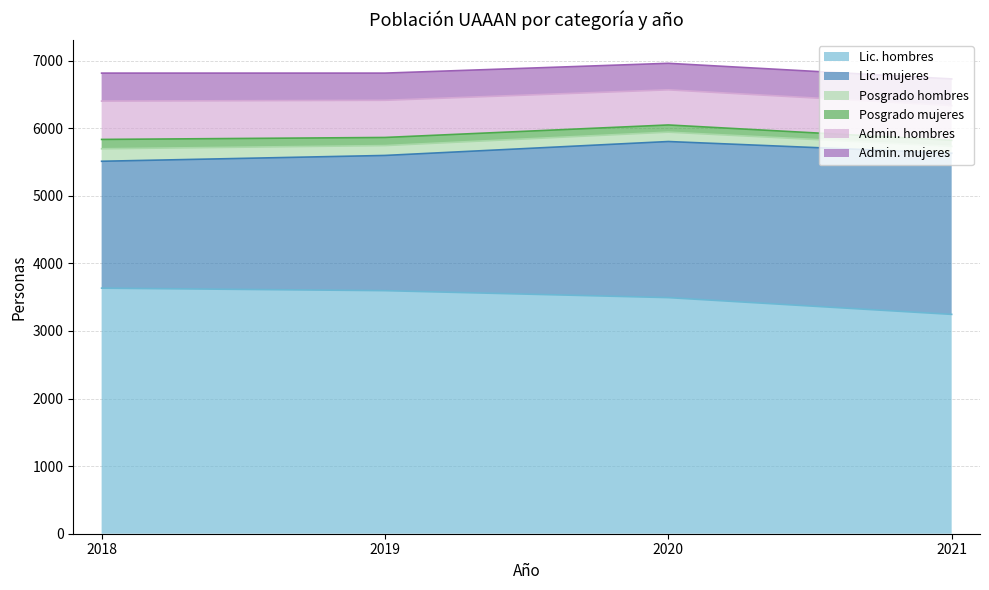

How many lines are shown in the chart?

6